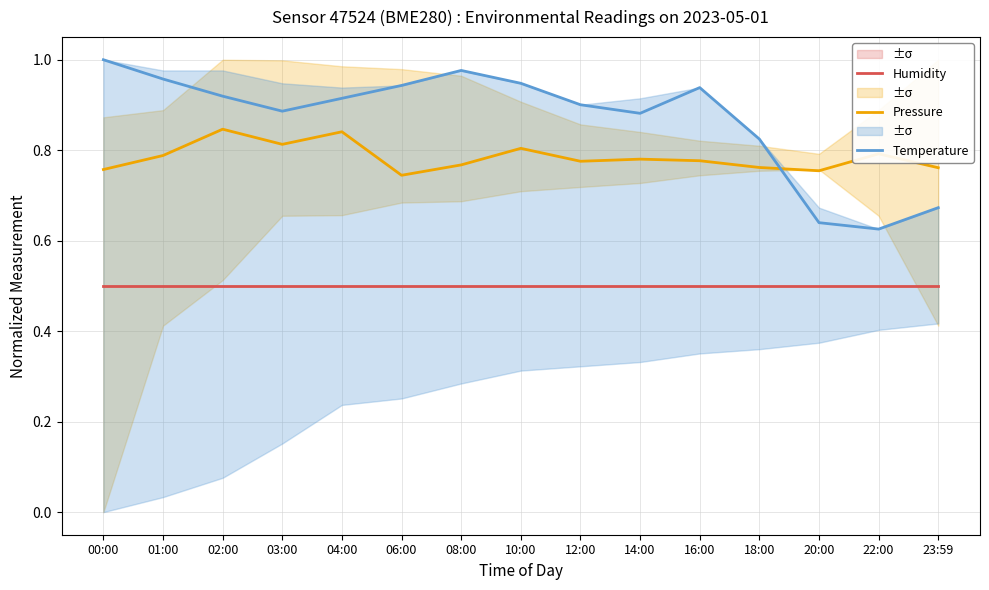

Which series changed the most between 00:00 and 08:00?

Temperature